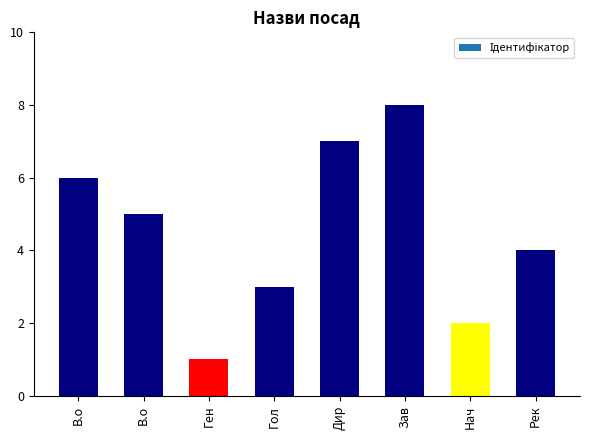

List the labels in order of value, largest first.

Зав, Дир, В.о, В.о, Рек, Гол, Нач, Ген